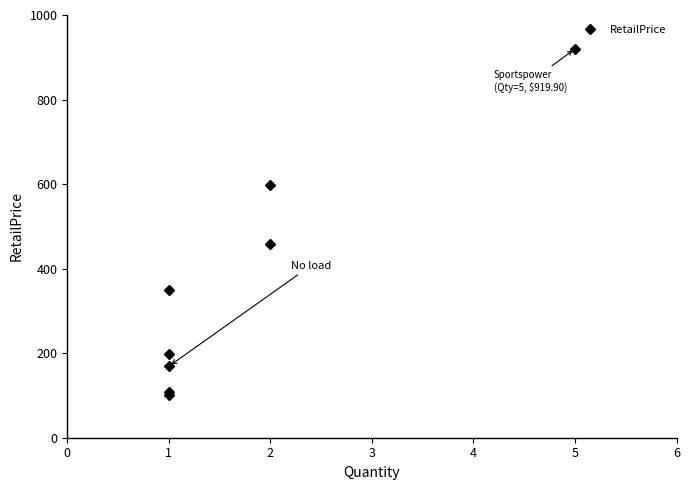

Is this an area chart (filled region under the line)?

No